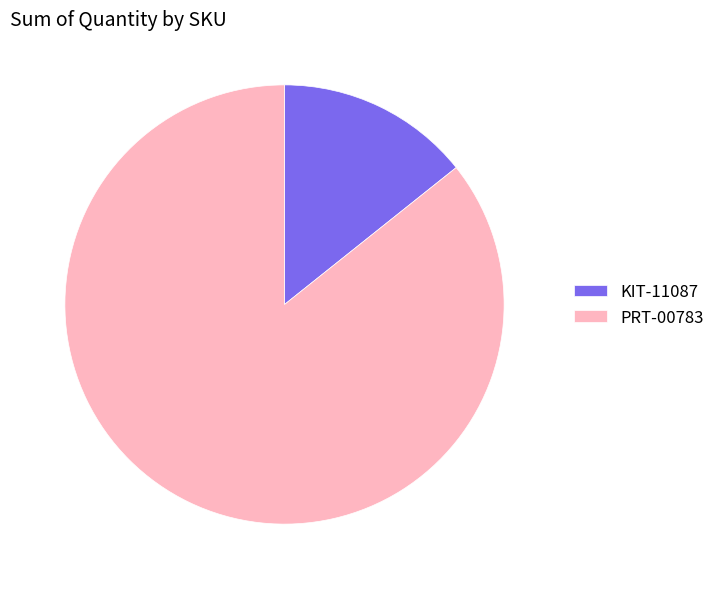

Between KIT-11087 and PRT-00783, which is larger?

PRT-00783